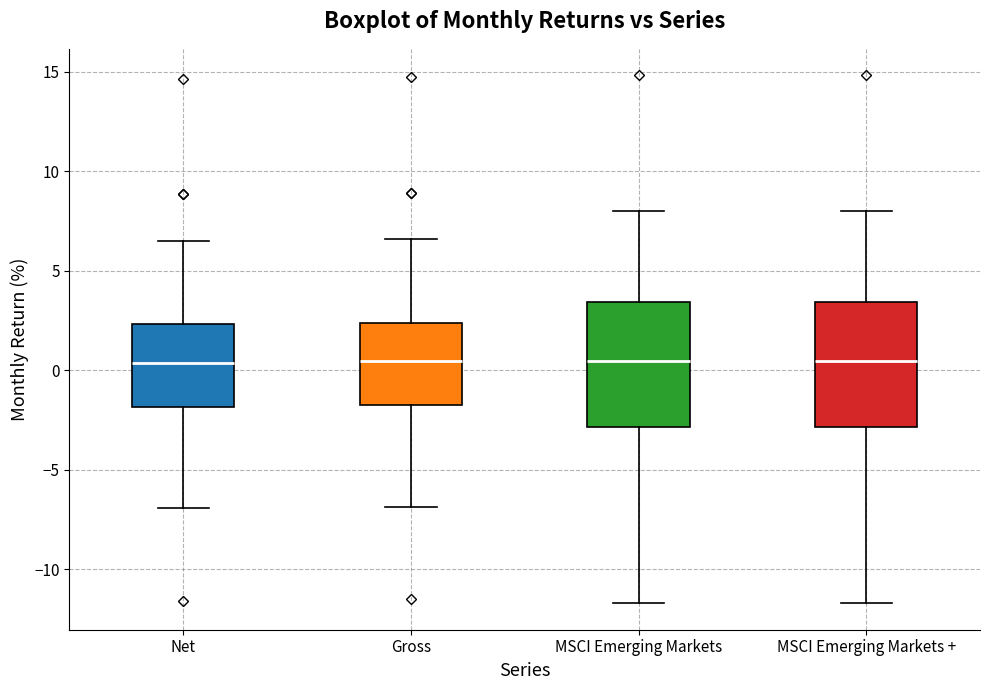

Reading left to right, transcribe this box plot: for each box, give where its median line is, the range the box spans, and where its two whiskers end, as read against the y-axis. The values are not printed on the chart, so give them approximately, as read against the axis.

Net: median 0.5, box -2.0 to 2.5, whiskers -7.0 to 6.5
Gross: median 0.5, box -1.5 to 2.5, whiskers -7.0 to 6.5
MSCI Emerging Markets: median 0.5, box -3.0 to 3.5, whiskers -11.5 to 8.0
MSCI Emerging Markets +: median 0.5, box -3.0 to 3.5, whiskers -11.5 to 8.0